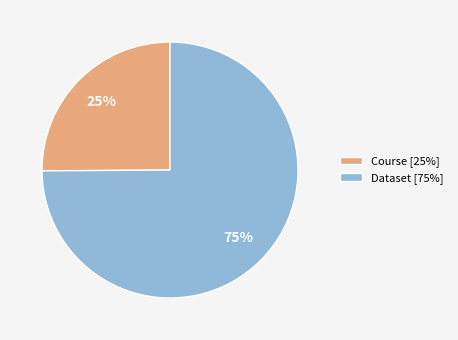

Do Dataset and Course together represent more than half of the pie?

Yes